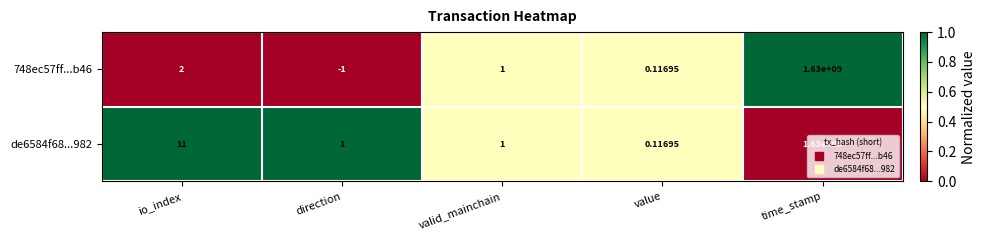

At which label is de6584f68...982 closest to 815000000?

io_index